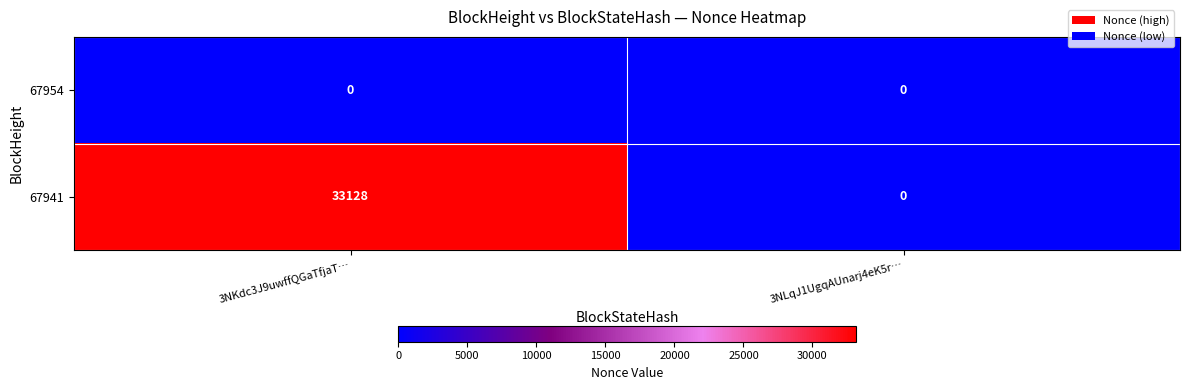

What is the total value across all series at 3NKdc3J9uwffQGaTfjaT…?

33128